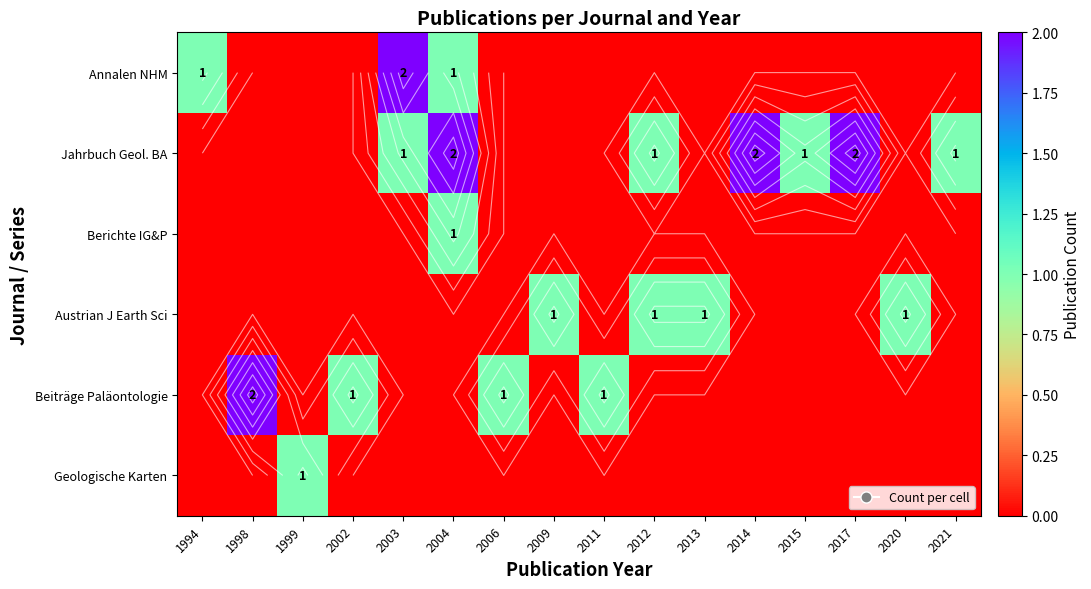

At how many categories does at least one series exceed 0?

16